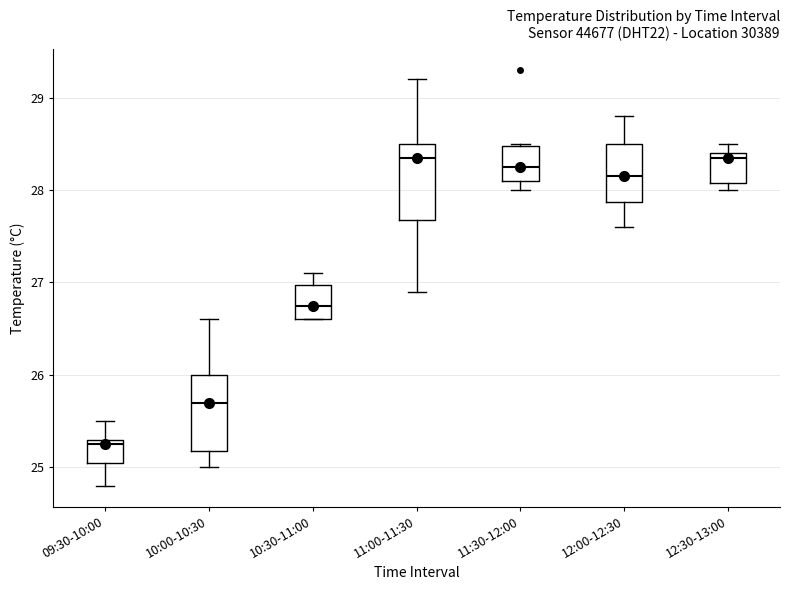

Where does the upper whisker of the box for 11:00-11:30 end on the y-axis? The values are not printed on the chart, so give them approximately, as read against the axis.

29.2